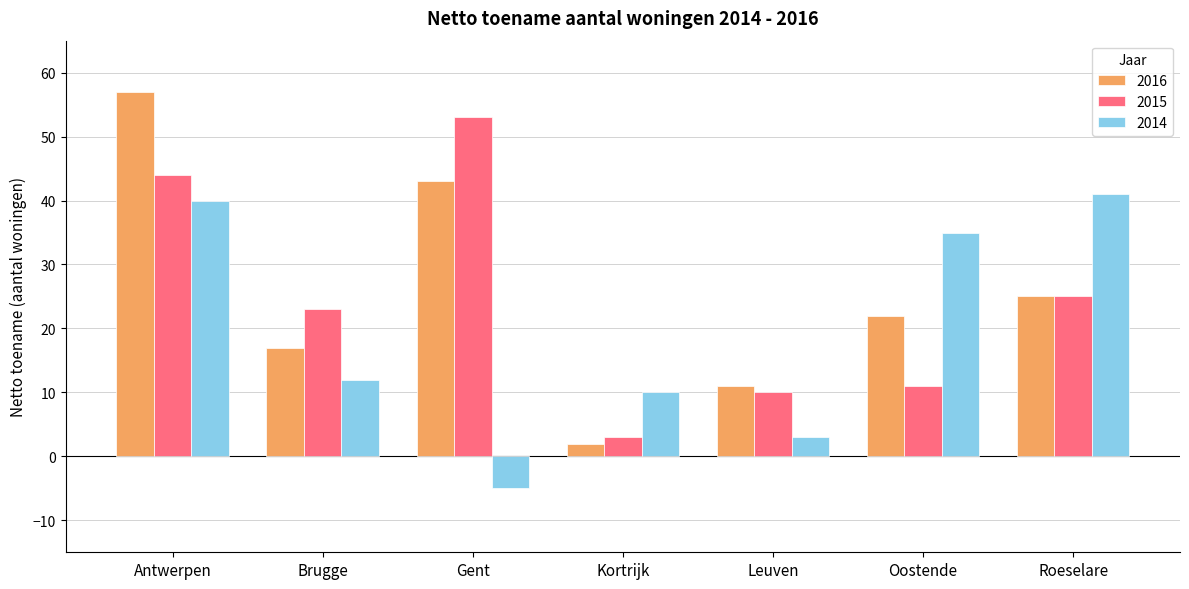

List the series in order of their overall mean, lowest first.

2014, 2015, 2016